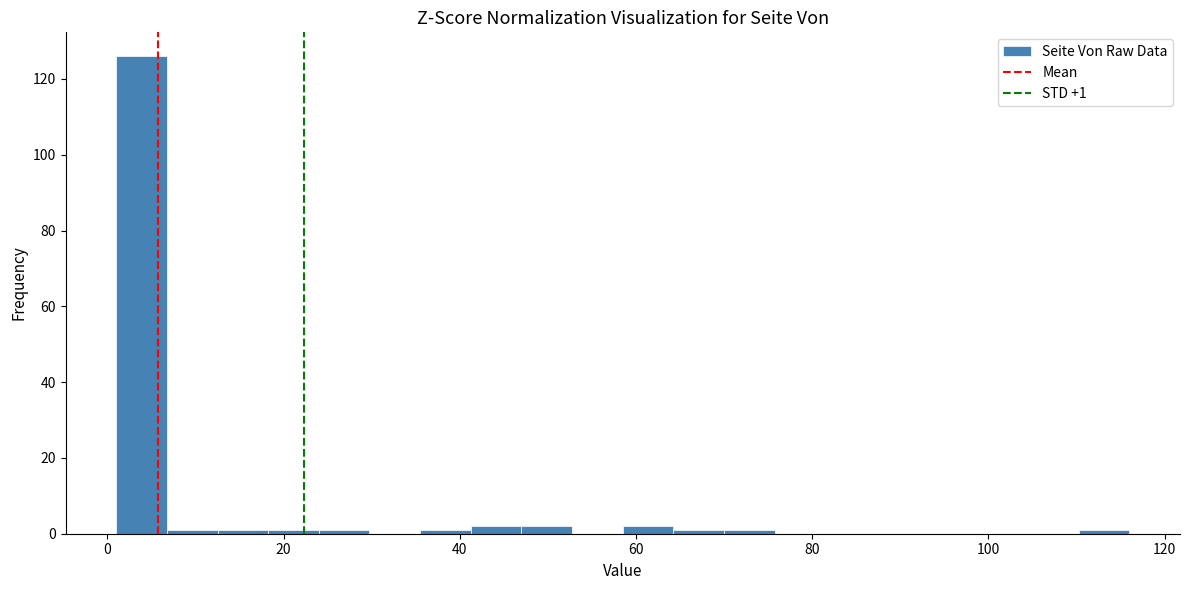

Read against the x-axis, roughly where is the centre of the tallest bar?

4